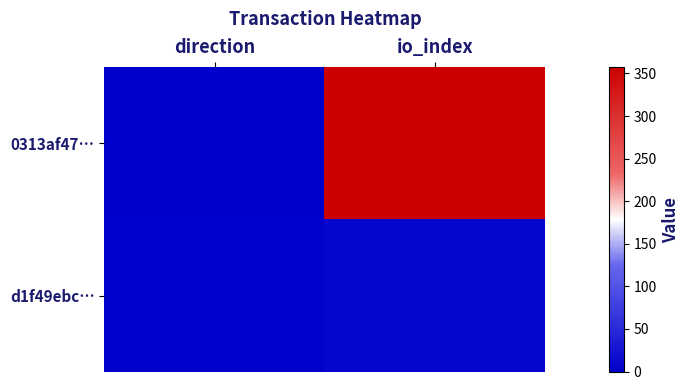

List the series in order of their peak value, highest first.

0313af47…, d1f49ebc…